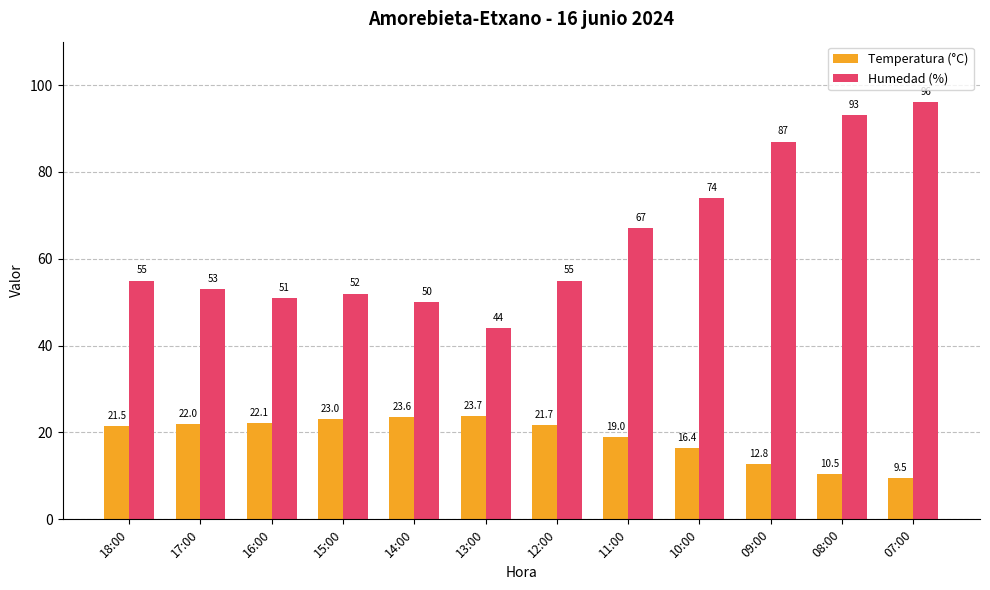

What is the lowest value of the Temperatura (°C) series?

9.5